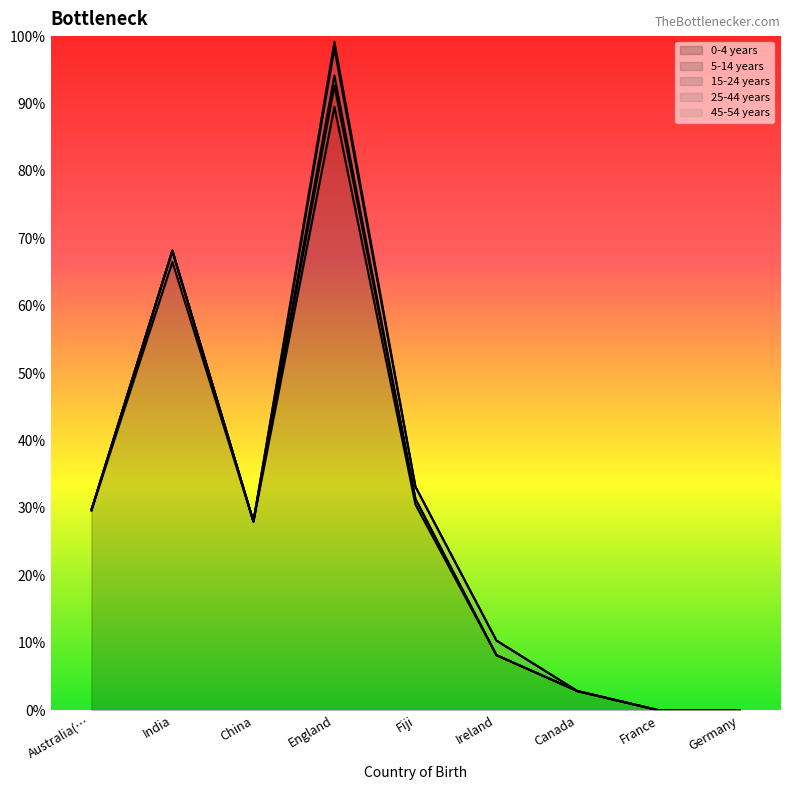

What are all the series names shown in the legend?

0-4 years, 5-14 years, 15-24 years, 25-44 years, 45-54 years